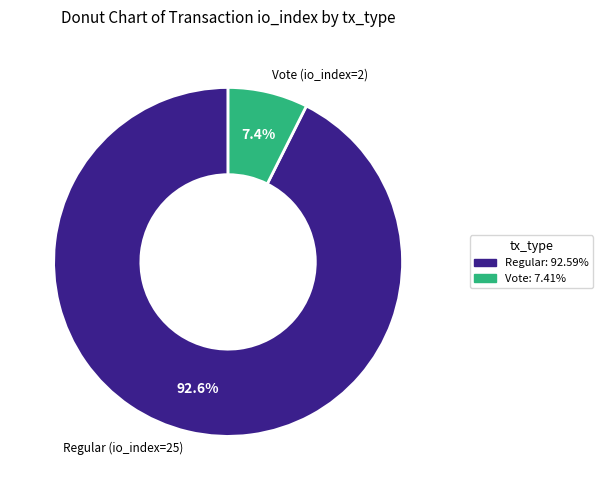

Approximately how many times larger is the value at Regular compared to Vote?

12.5